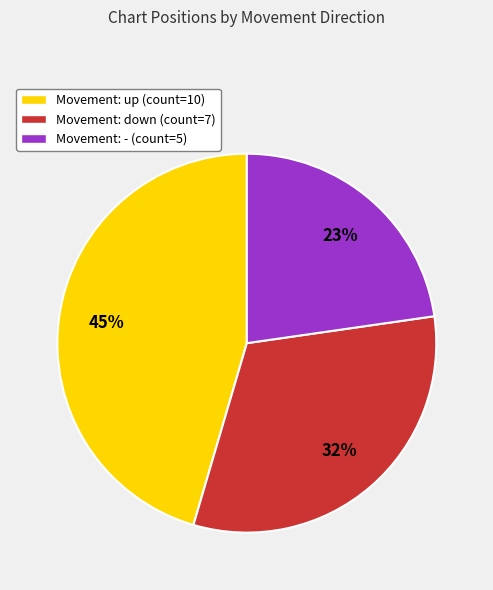

What percentage is the Movement: down (count=7) slice, to the nearest percent?

32%